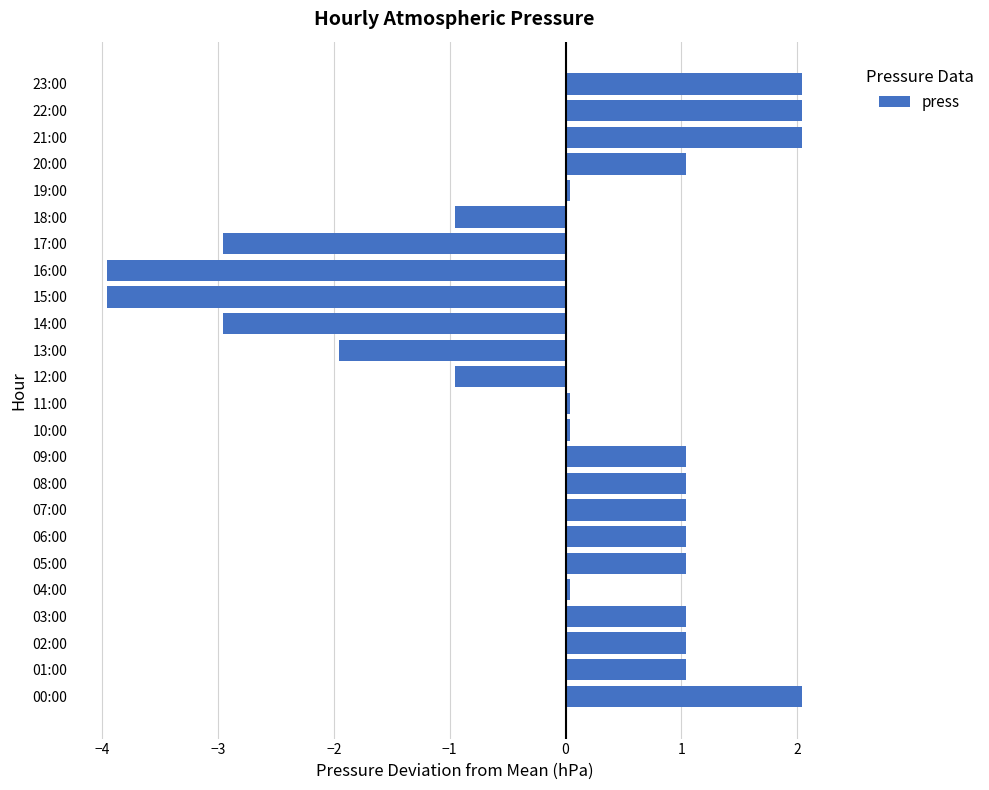

The chart shows a value of 1.1 at 00:00. True or false?

False